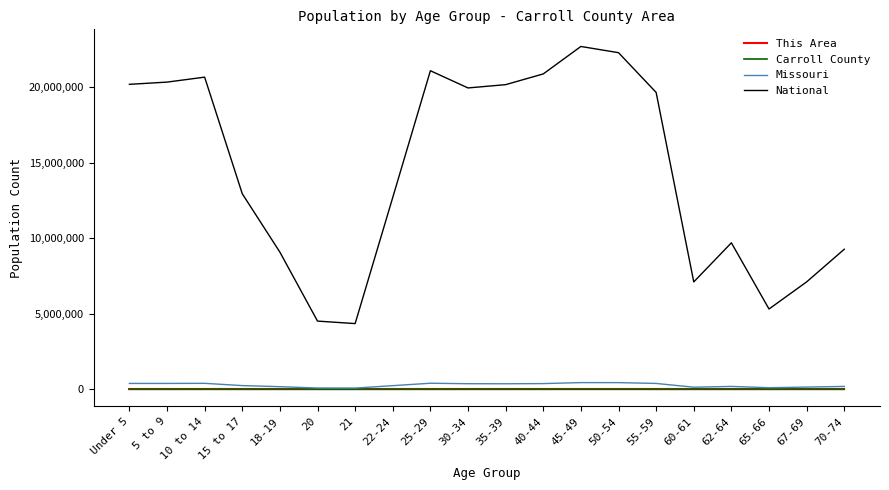

Which series has the widest spread of values?

National